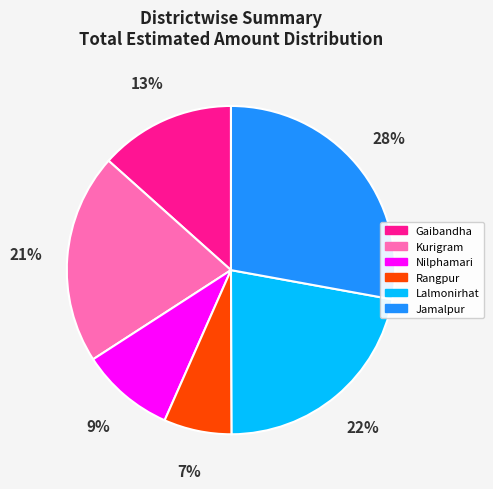

Does any single category account for the majority?

No